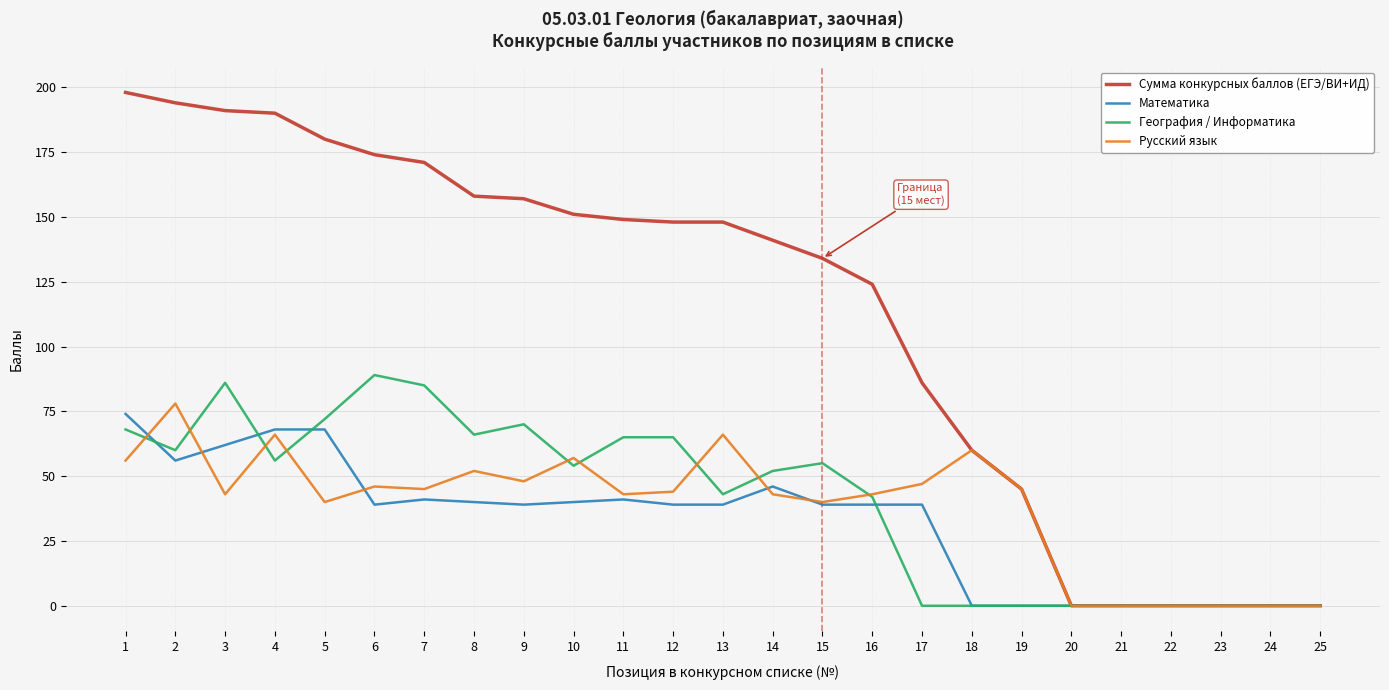

Which series has the largest range (max minus min)?

Сумма конкурсных баллов (ЕГЭ/ВИ+ИД)